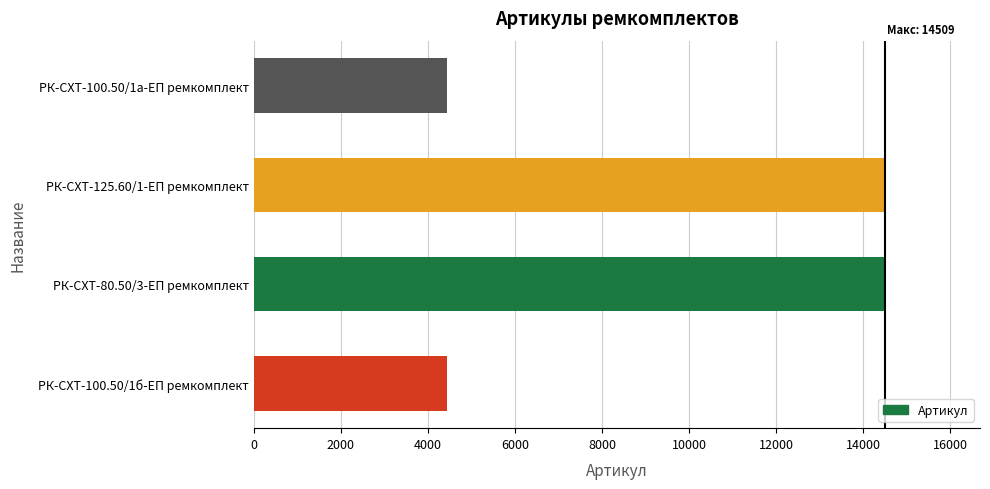

What is the minimum value shown in the chart?

4430